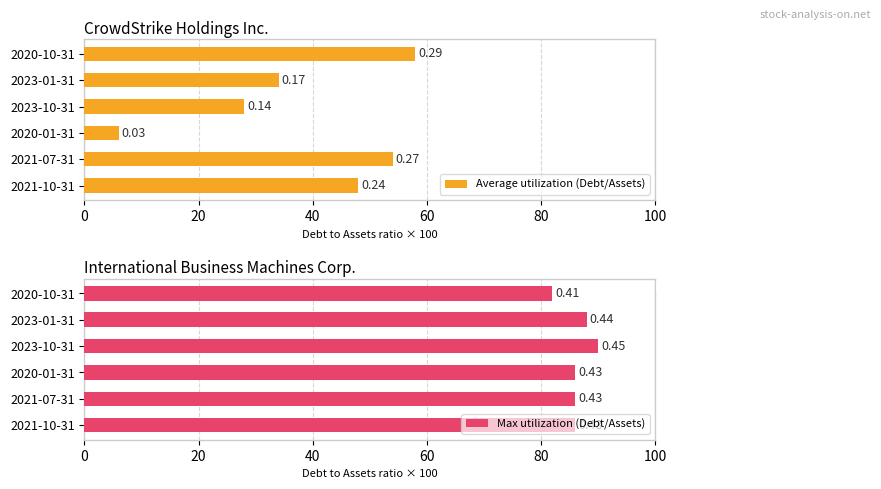

The value of Average utilization (Debt/Assets) at 2020-01-31 is 3.2. True or false?

False